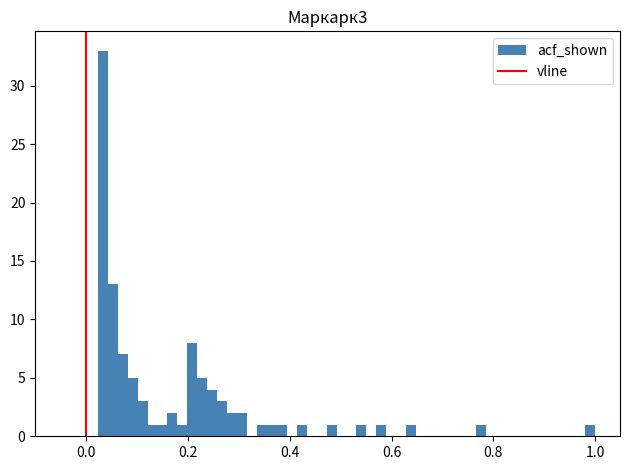

Read against the x-axis, roughly where is the centre of the tallest bar?

0.04